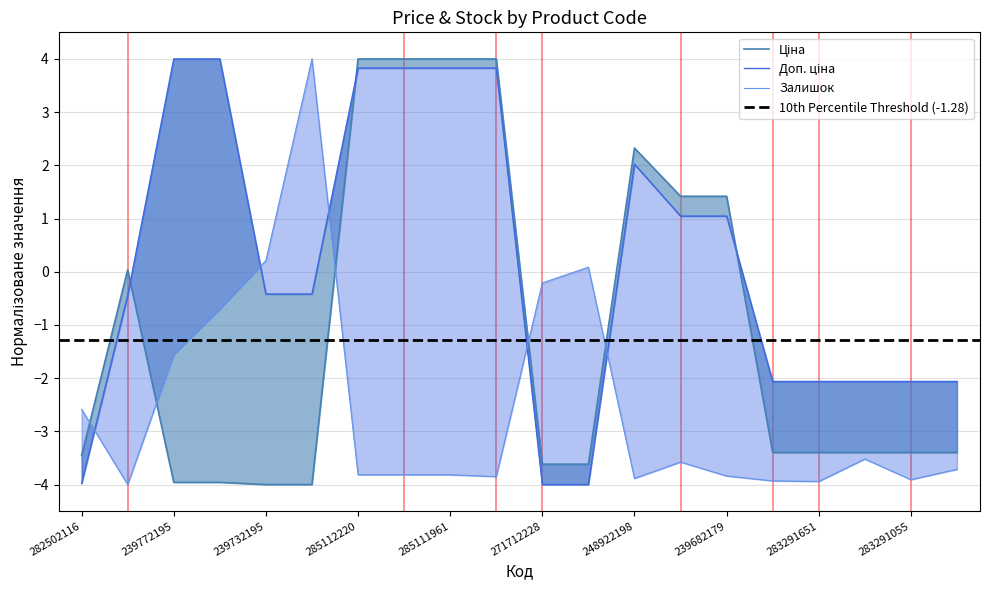

Which label corresponds to the largest value in the chart?

285112220